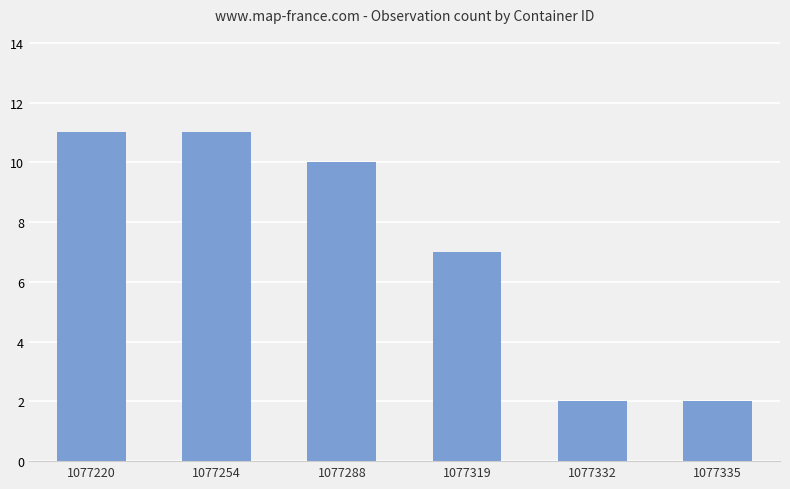

What is the smallest value displayed?

2